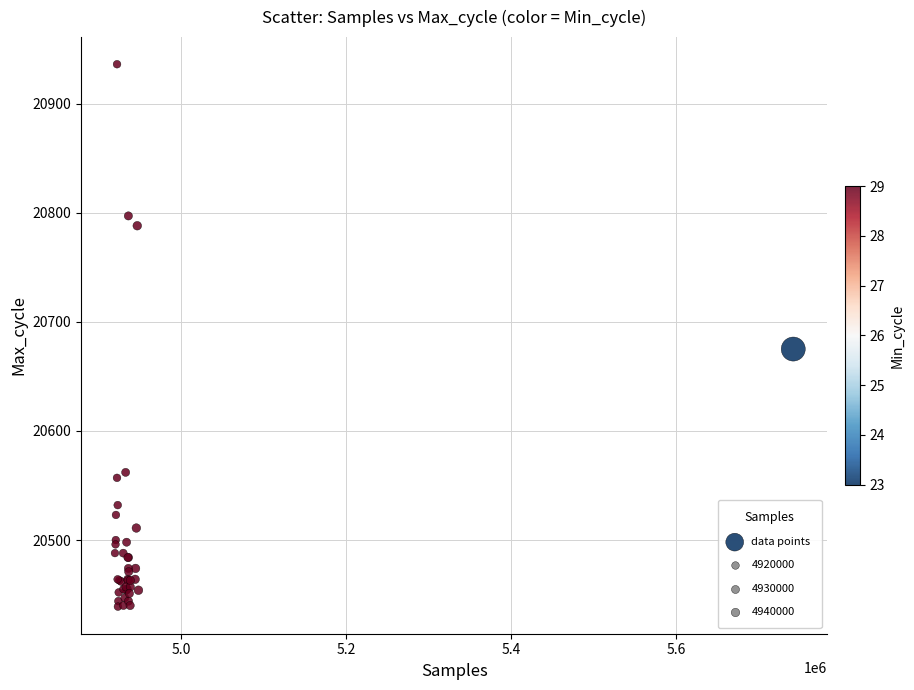

What Y value in the scatter plot is closest to 20687?

20675